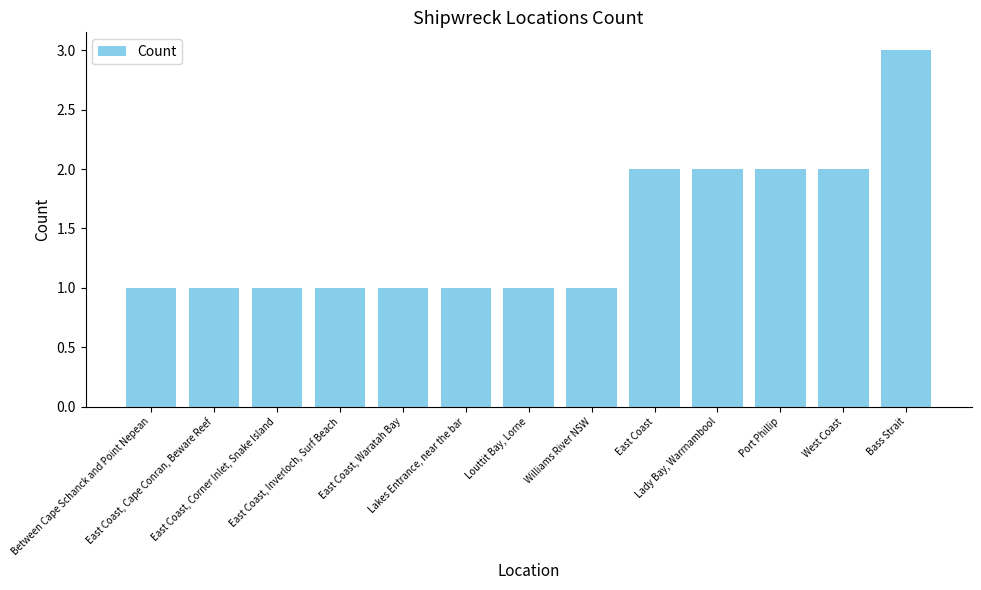

Read the value at Port Phillip.

2